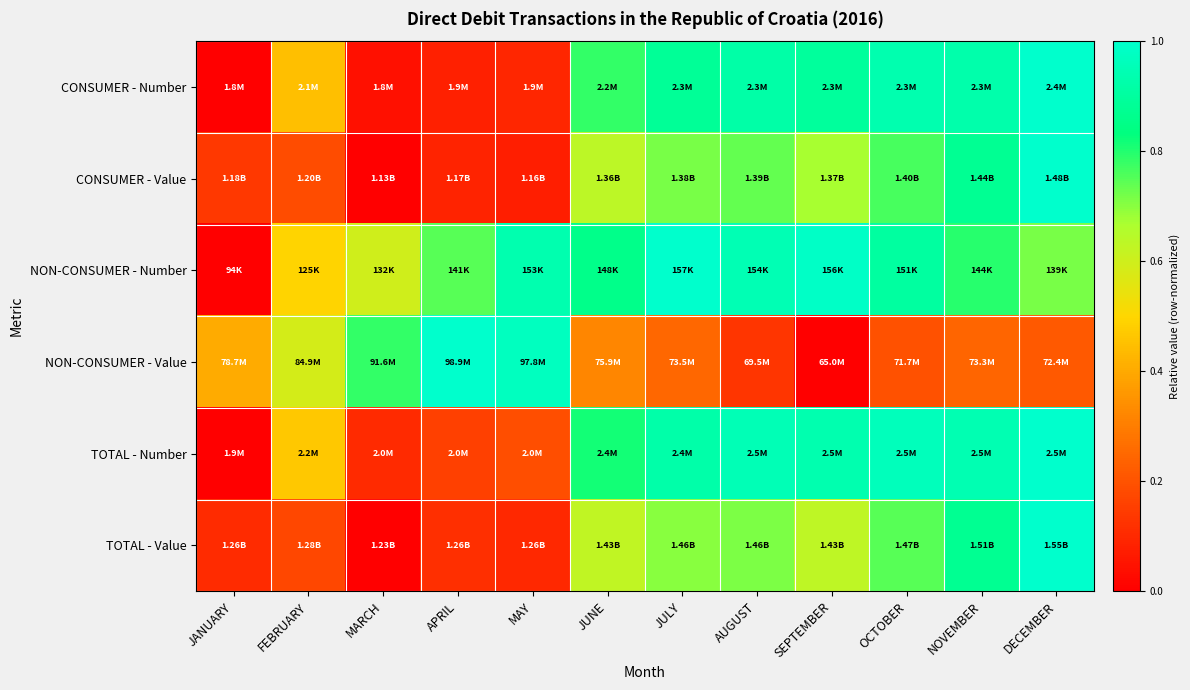

Which category has the highest value across all series?

DECEMBER